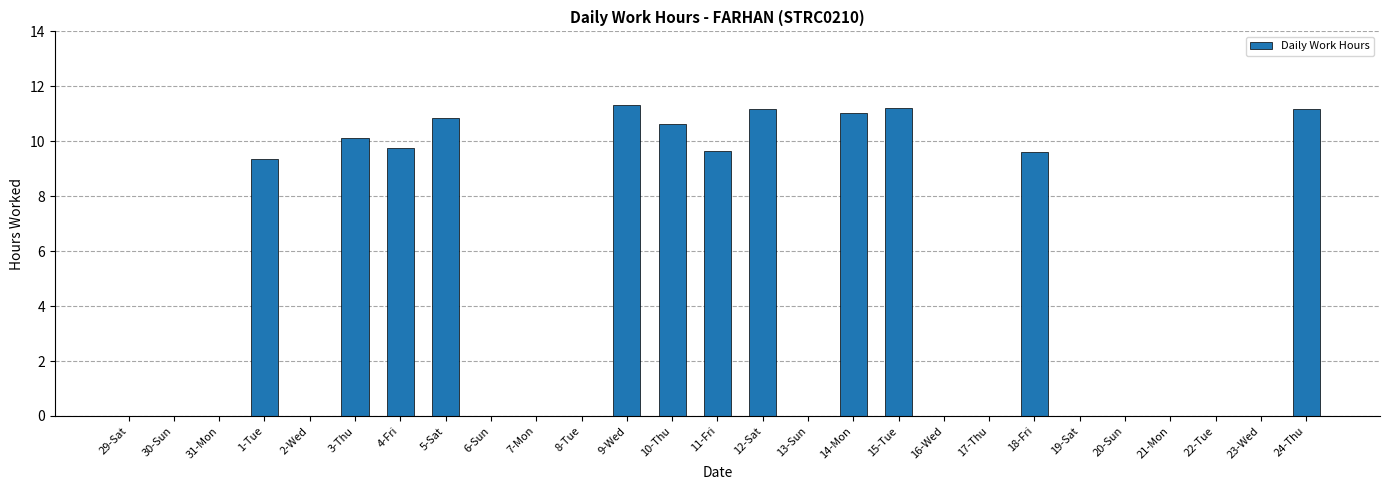

The value at 7-Mon is 0.0. True or false?

True